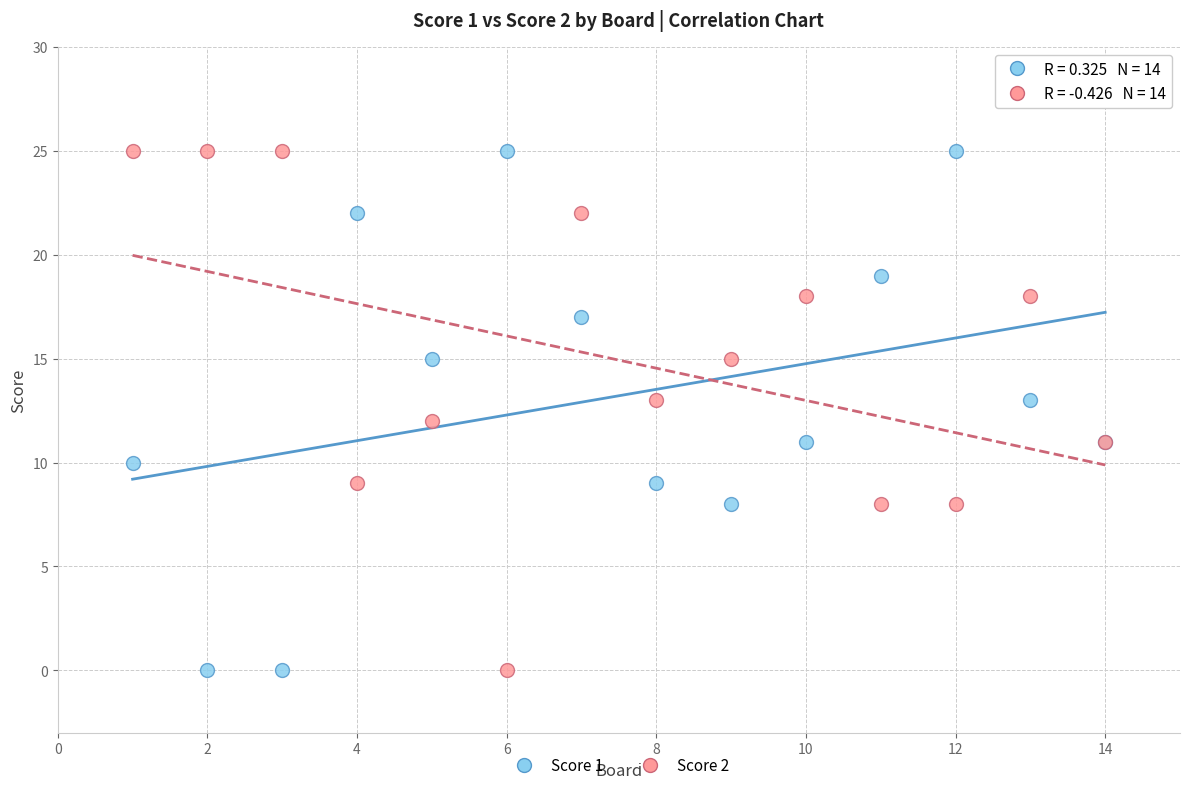

What is the X range (max minus min) for the scatter plot?

13